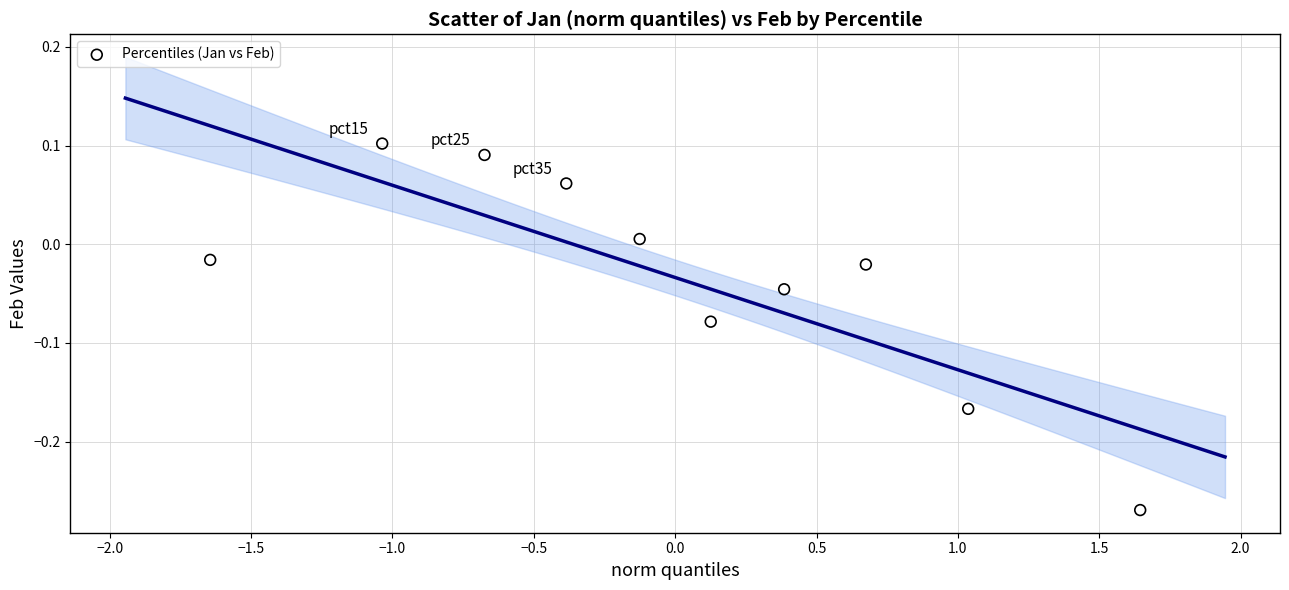

What is the range of X values (max minus min)?

3.3